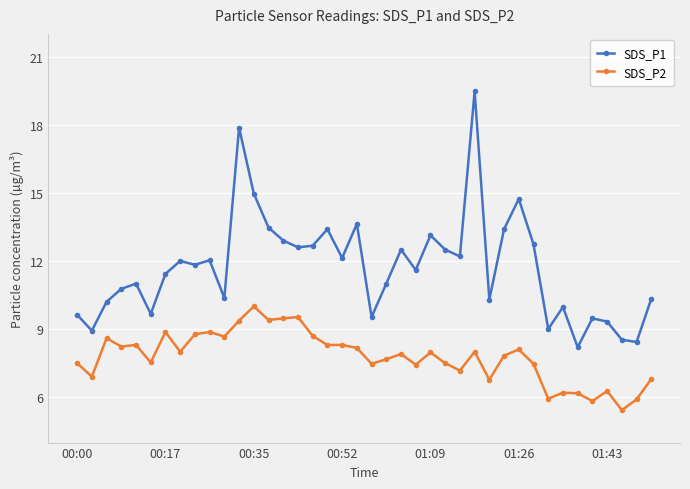

How many data points does each series have?

40